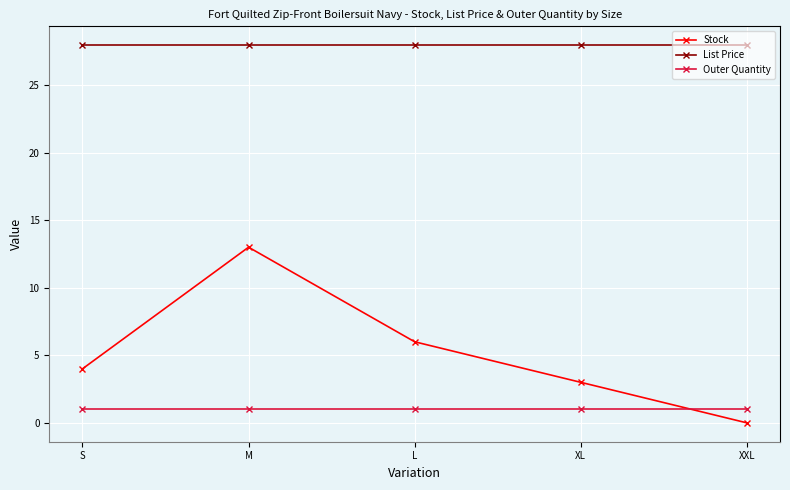

Which series has the widest spread of values?

Stock